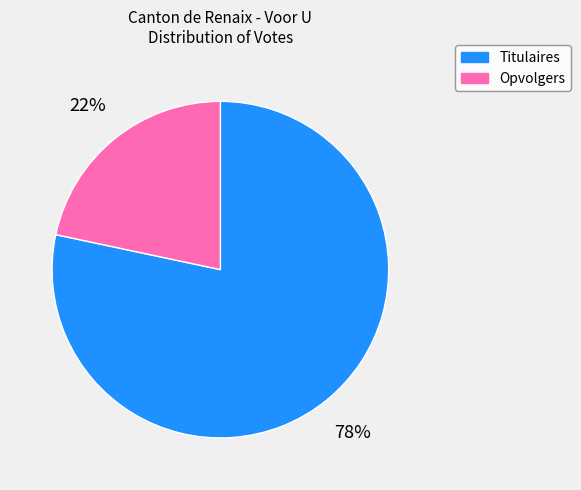

Approximately how many times larger is the value at Opvolgers compared to Titulaires?

0.3